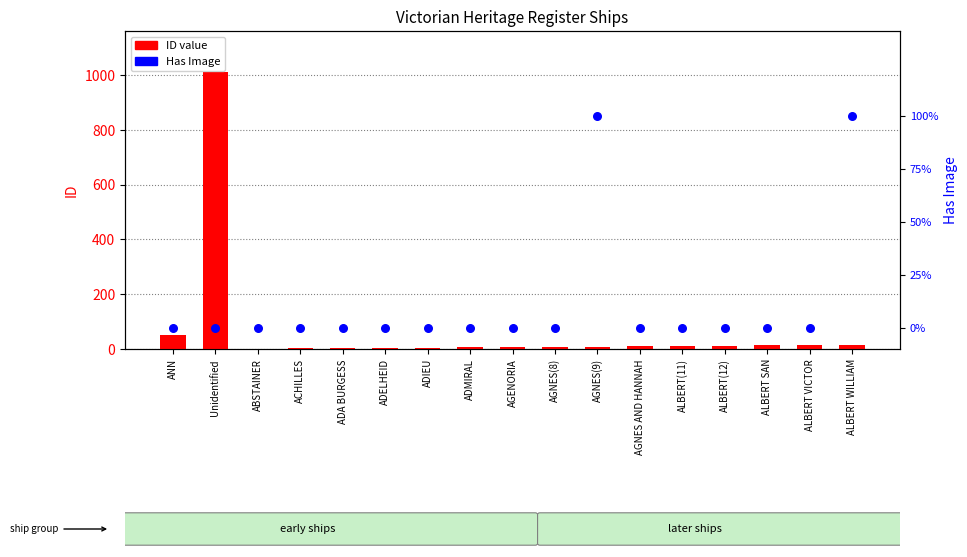

At which category is the sum across all series the highest?

Unidentified